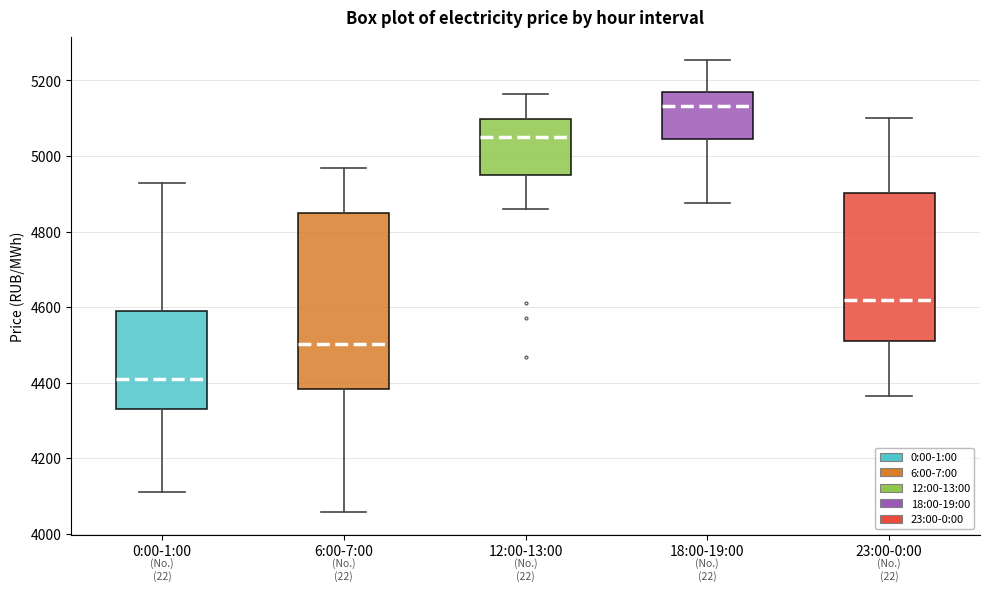

Which box is the tallest, from its lower edge to its upper edge?

6:00-7:00